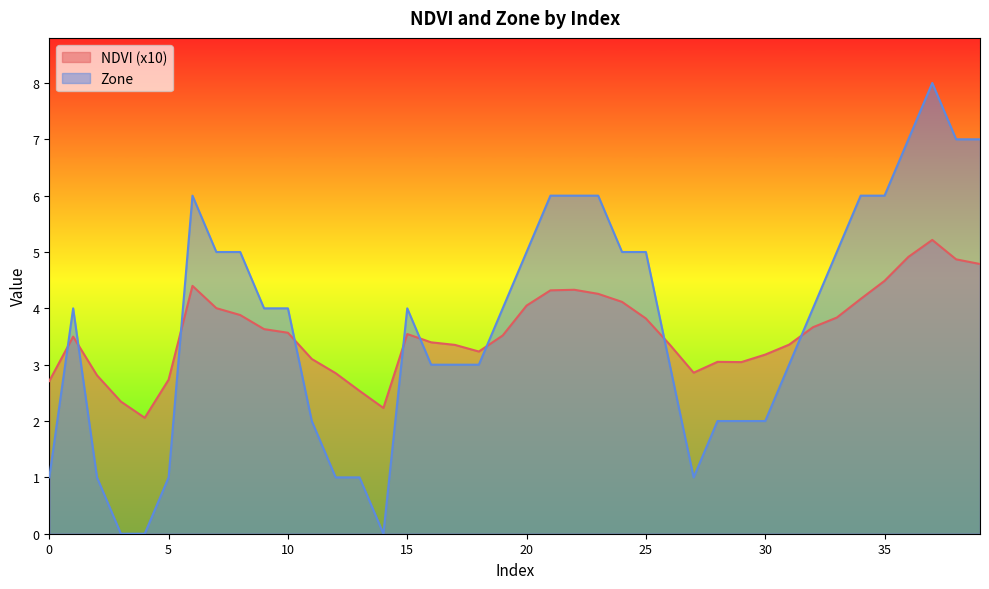

Which series has the widest spread of values?

Zone